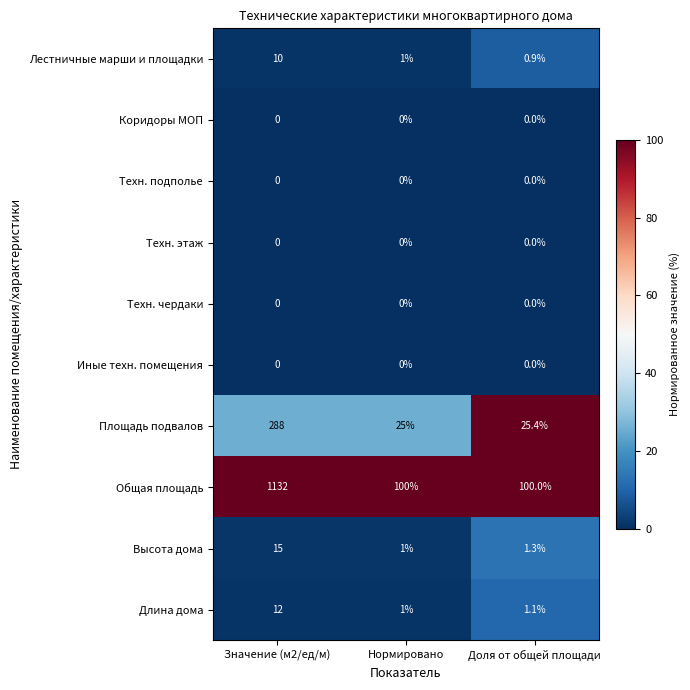

What is the average value of the Площадь подвалов series?

112.8